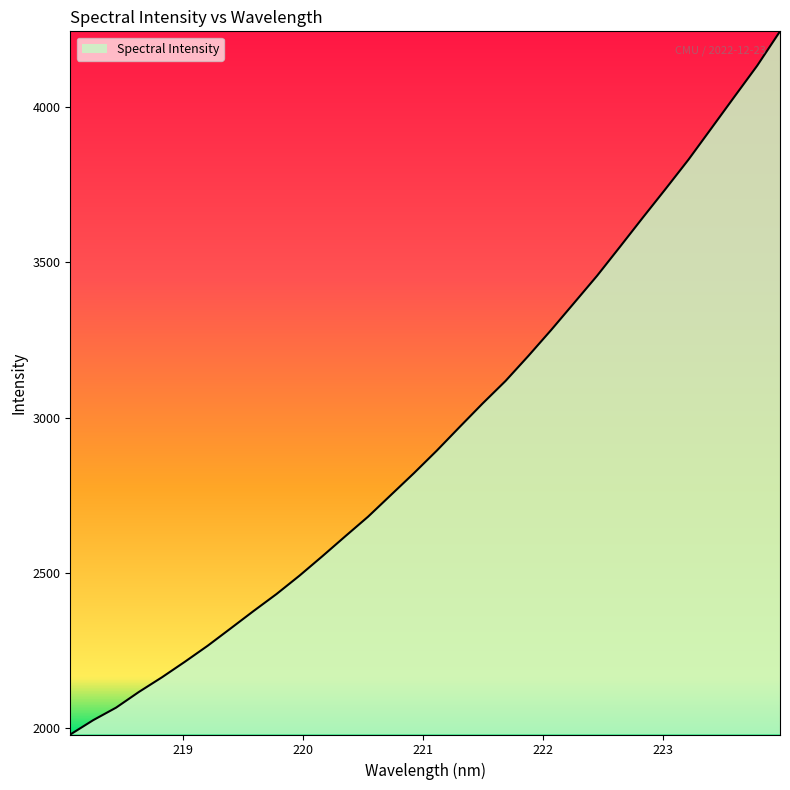

What is the smallest value displayed?

1977.9